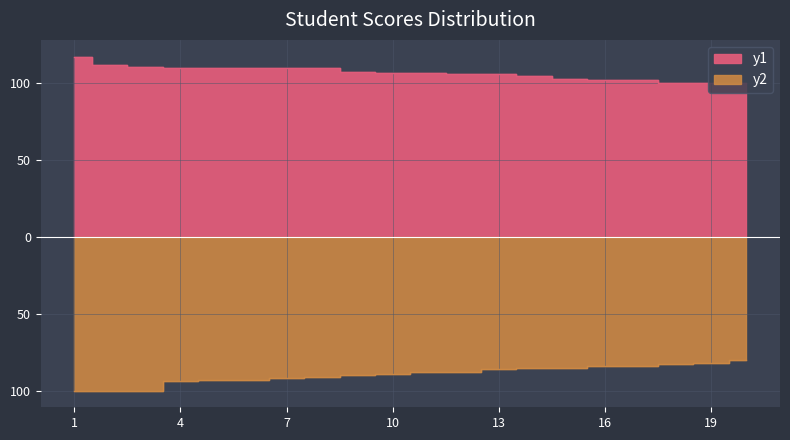

Rank the series by their average value, from lowest to highest.

y2, y1